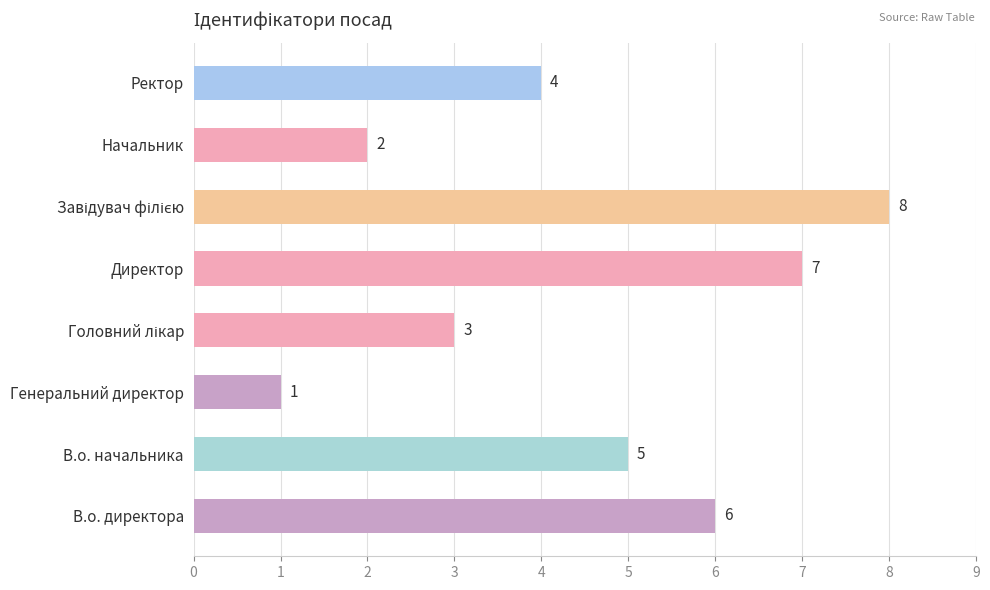

How many values are between 3 and 7?

5